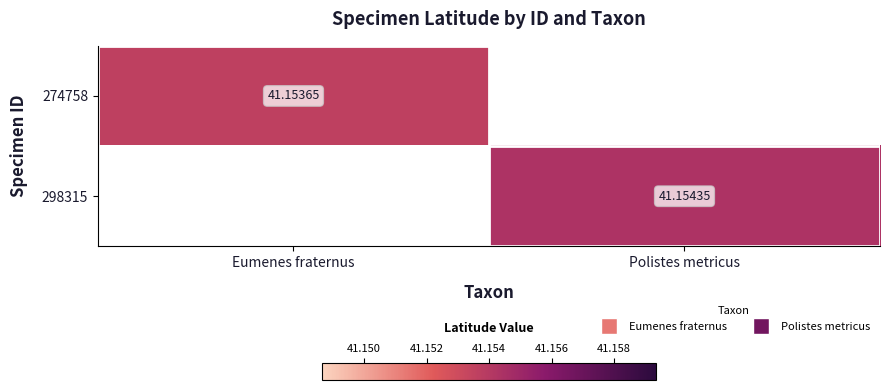

How many data points does each series have?

2